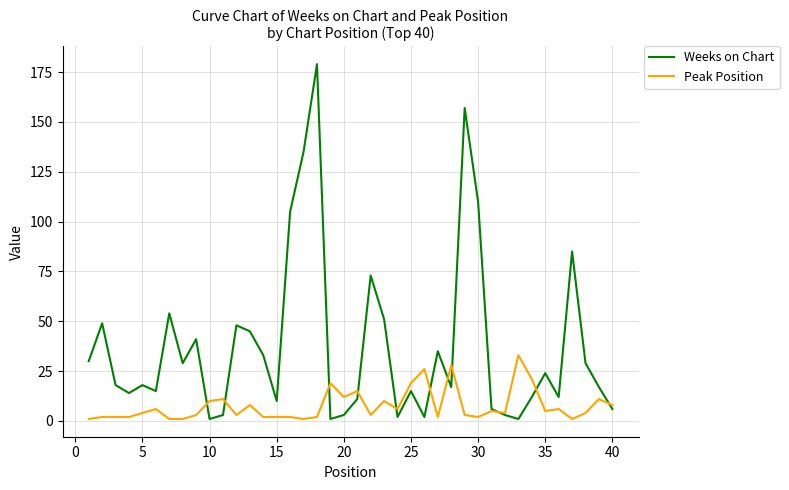

What is the greatest value displayed?

179